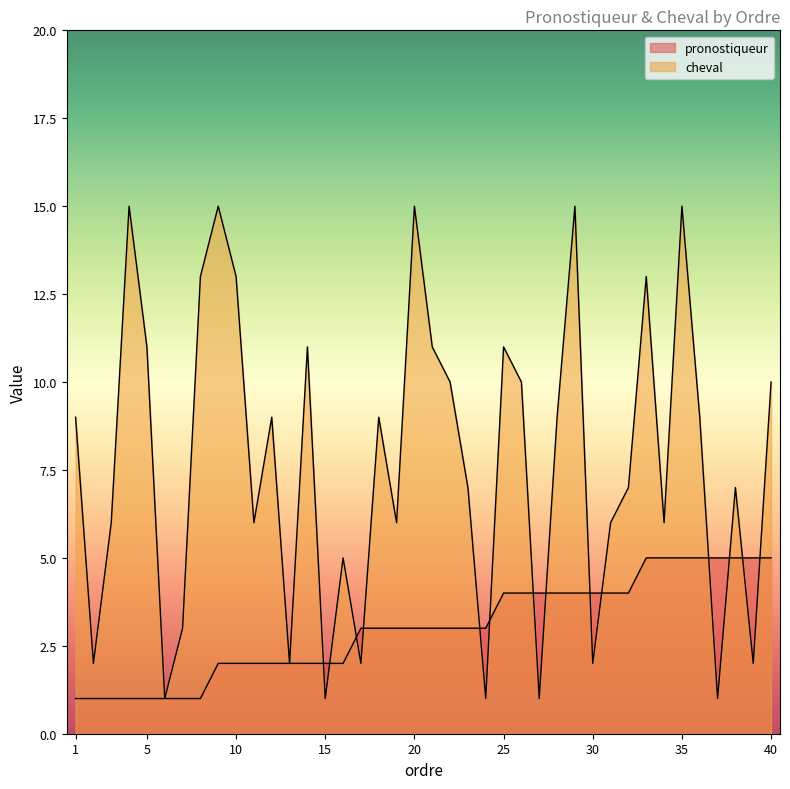

Where does the cheval series first go above 9?

4